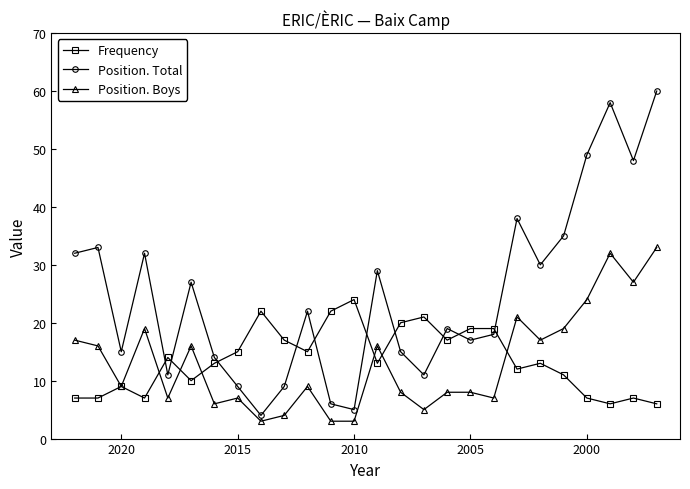

True or false: Position. Total has more than 1 interior local peaks.

True